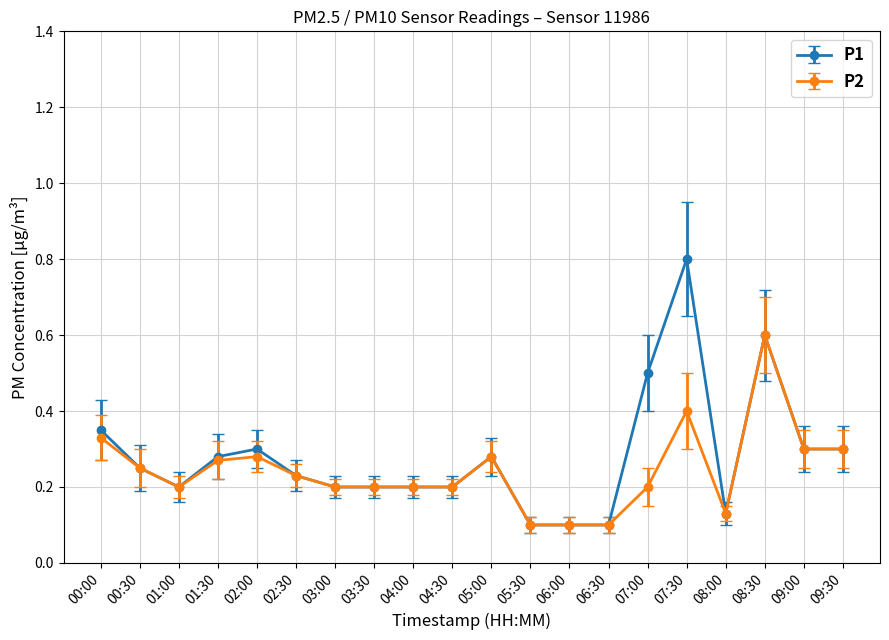

The value of P1 at 05:30 is 0.1. True or false?

True